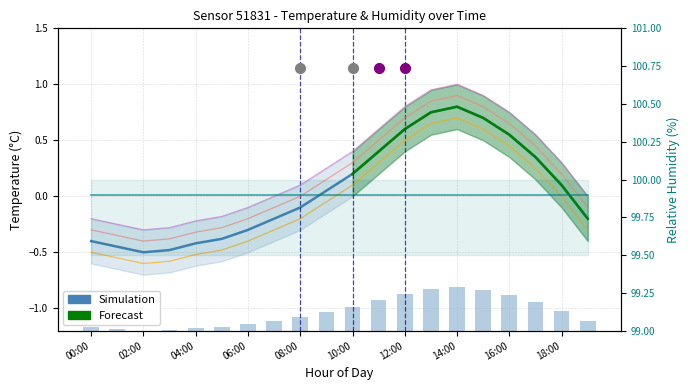

Reading left to right, transcribe all the data shown in this chart.

00:00=-0.4	01:00=-0.5	02:00=-0.5	03:00=-0.5	04:00=-0.4	05:00=-0.4	06:00=-0.3	07:00=-0.2	08:00=-0.1	09:00=0.1	10:00=0.2	11:00=0.4	12:00=0.6	13:00=0.8	14:00=0.8	15:00=0.7	16:00=0.6	17:00=0.3	18:00=0.1	19:00=-0.2